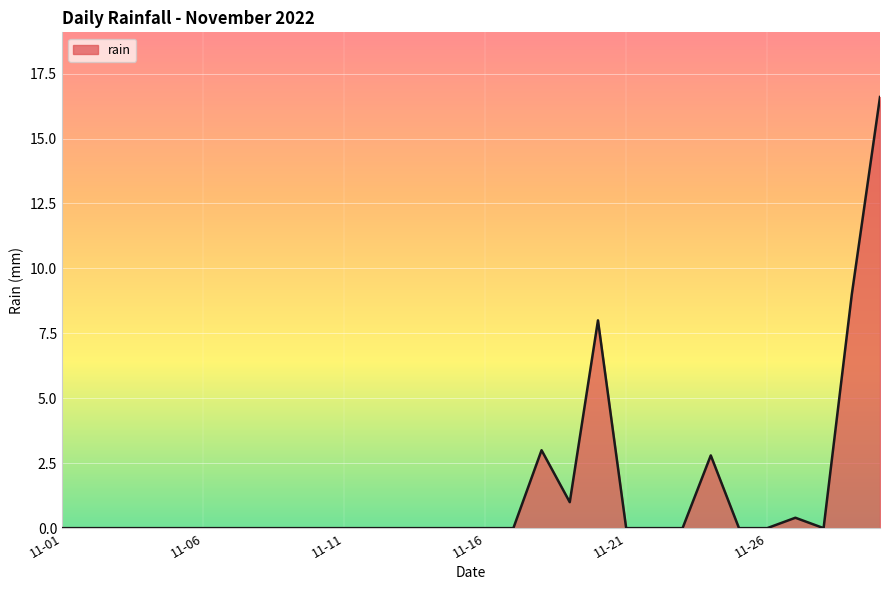

What is the greatest value displayed?

16.6